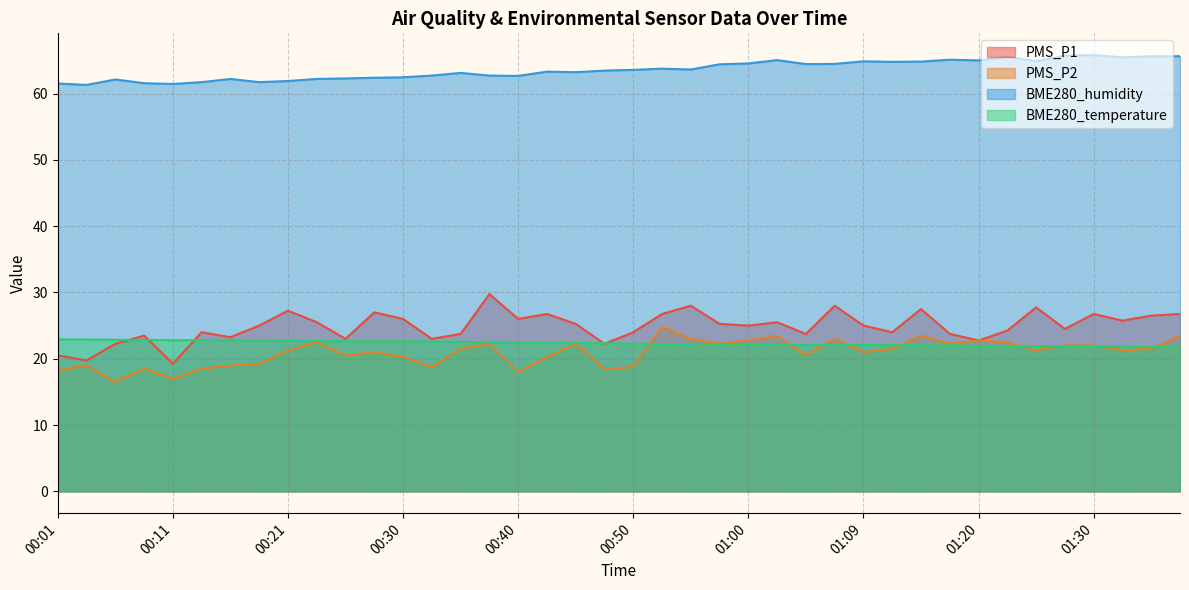

Count the number of categories in the chart.

40